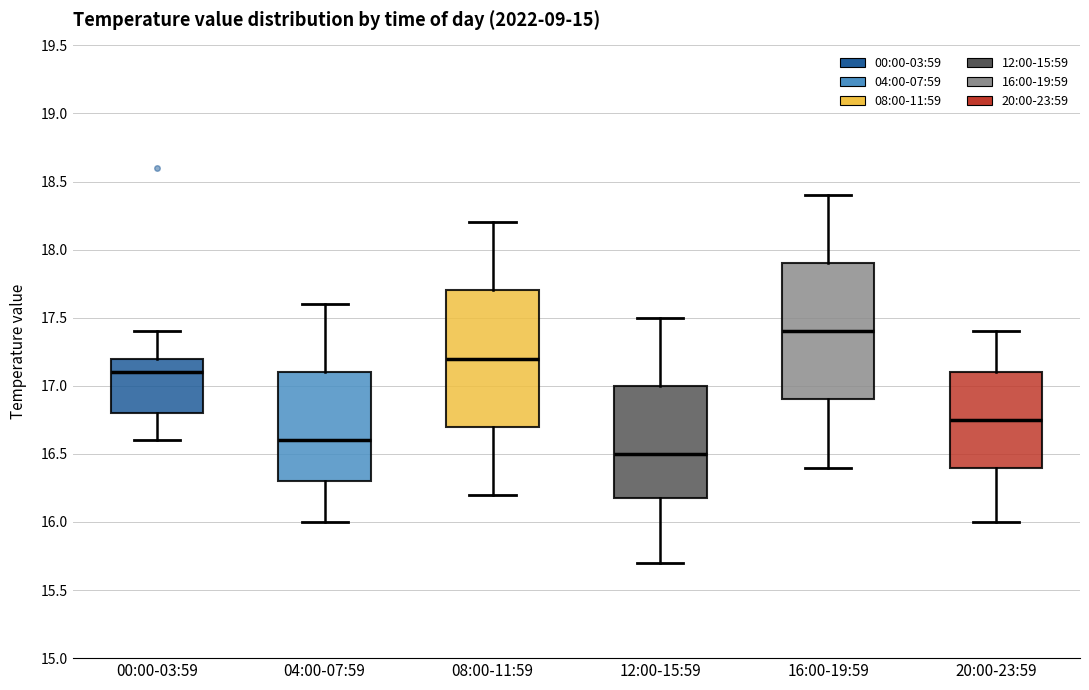

Where does the lower whisker of the box for 04:00-07:59 end on the y-axis? The values are not printed on the chart, so give them approximately, as read against the axis.

16.00